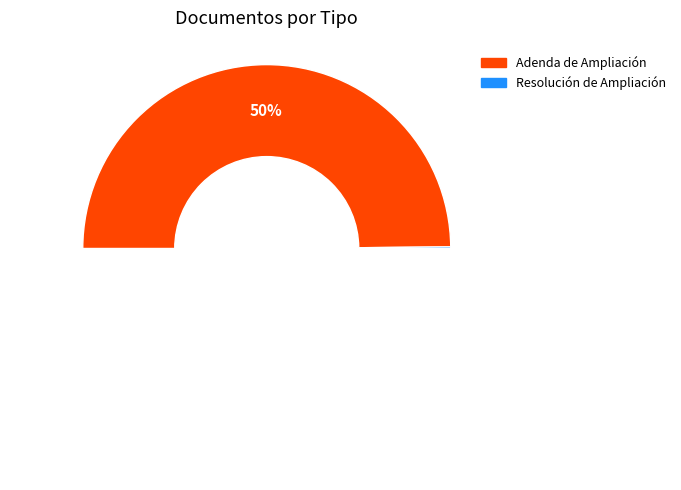

The Adenda de Ampliación slice represents 62% of the pie. True or false?

False